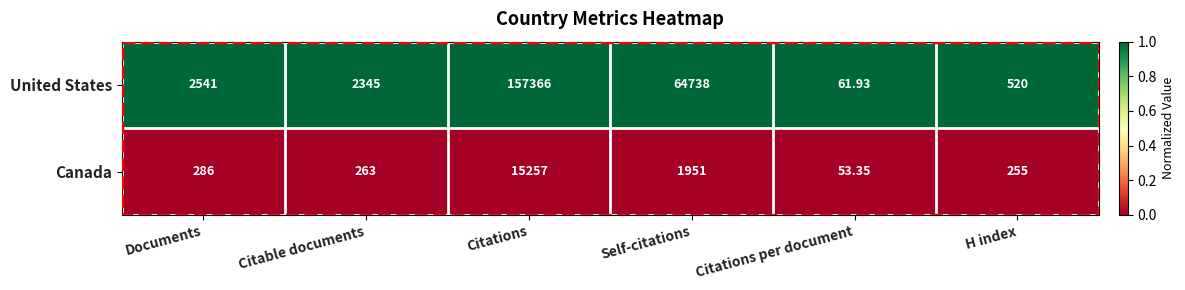

What is the maximum value shown in the chart?

157366.0